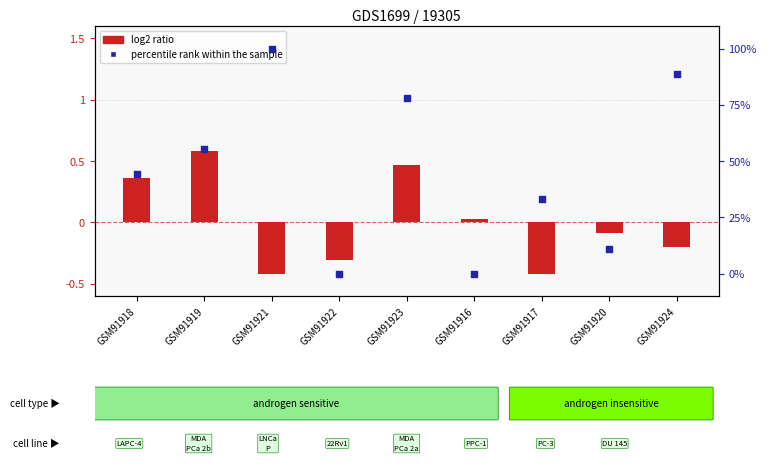

Is the value of percentile rank within the sample at GSM91917 greater than the value of log2 ratio at GSM91923?

Yes